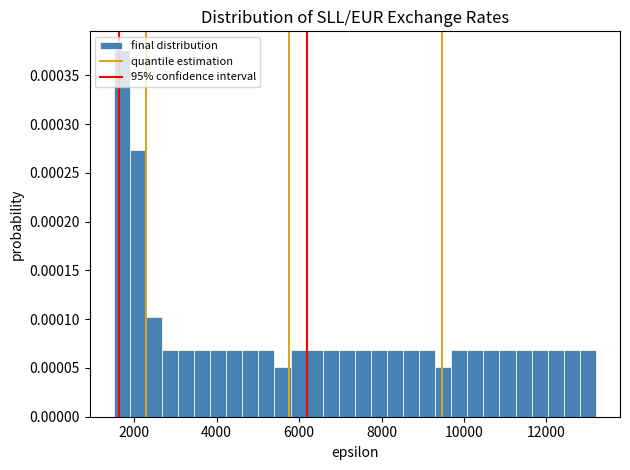

Read against the x-axis, roughly where is the centre of the tallest bar?

1600